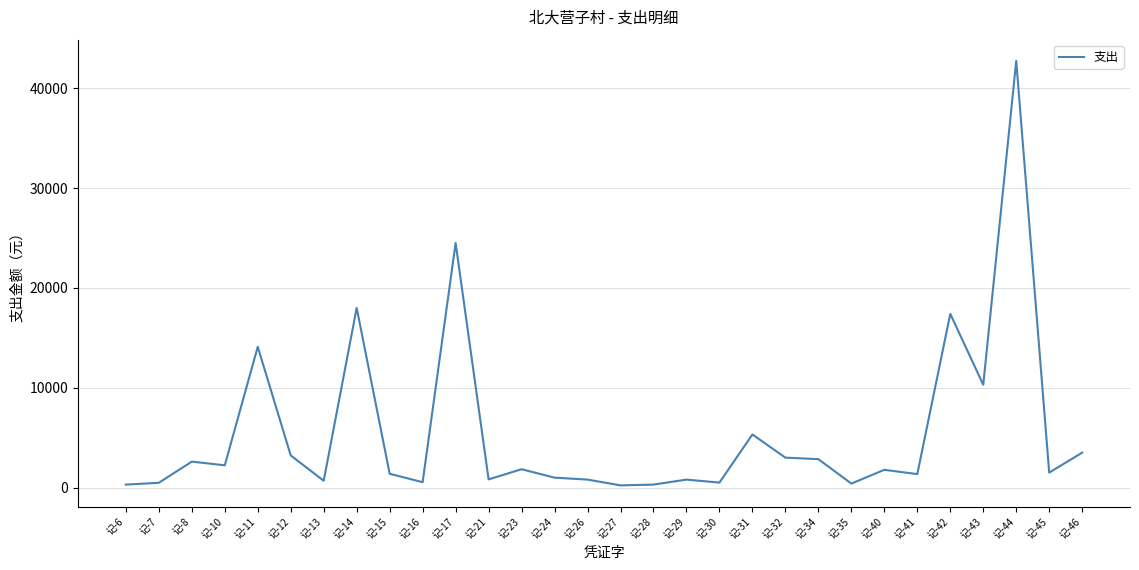

Is it true that the value at 记-46 is 3500.0?

True